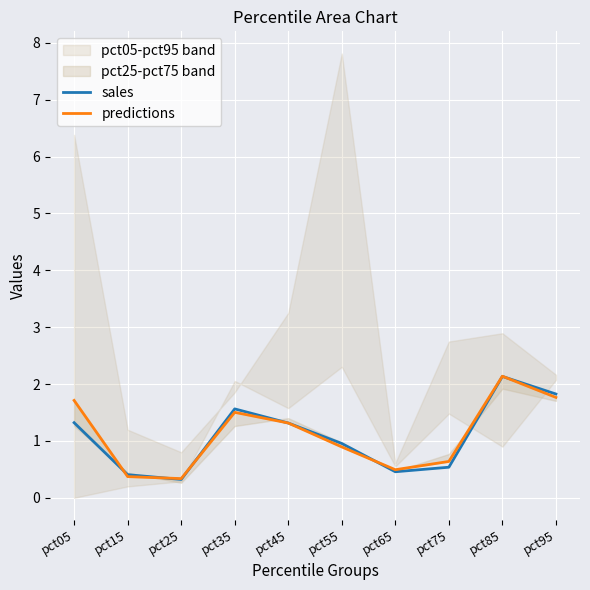

What is the minimum value shown in the chart?

0.3